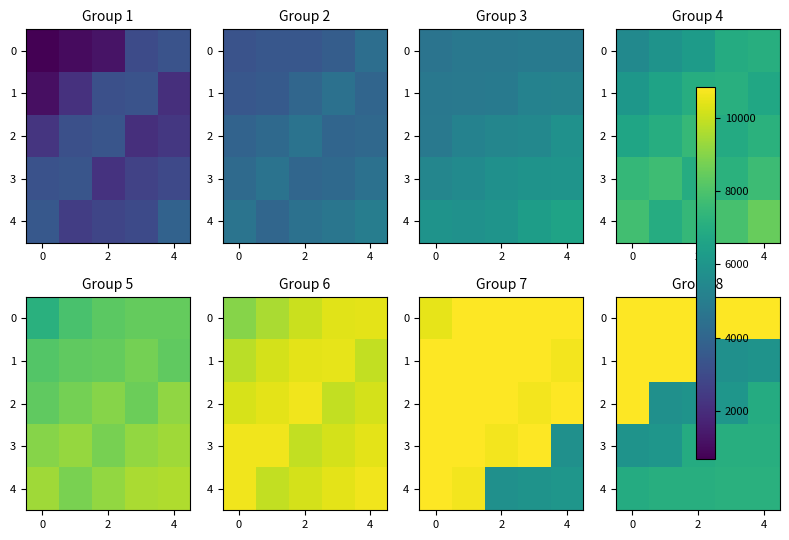

What is the average value of the 1 series?

8856.3